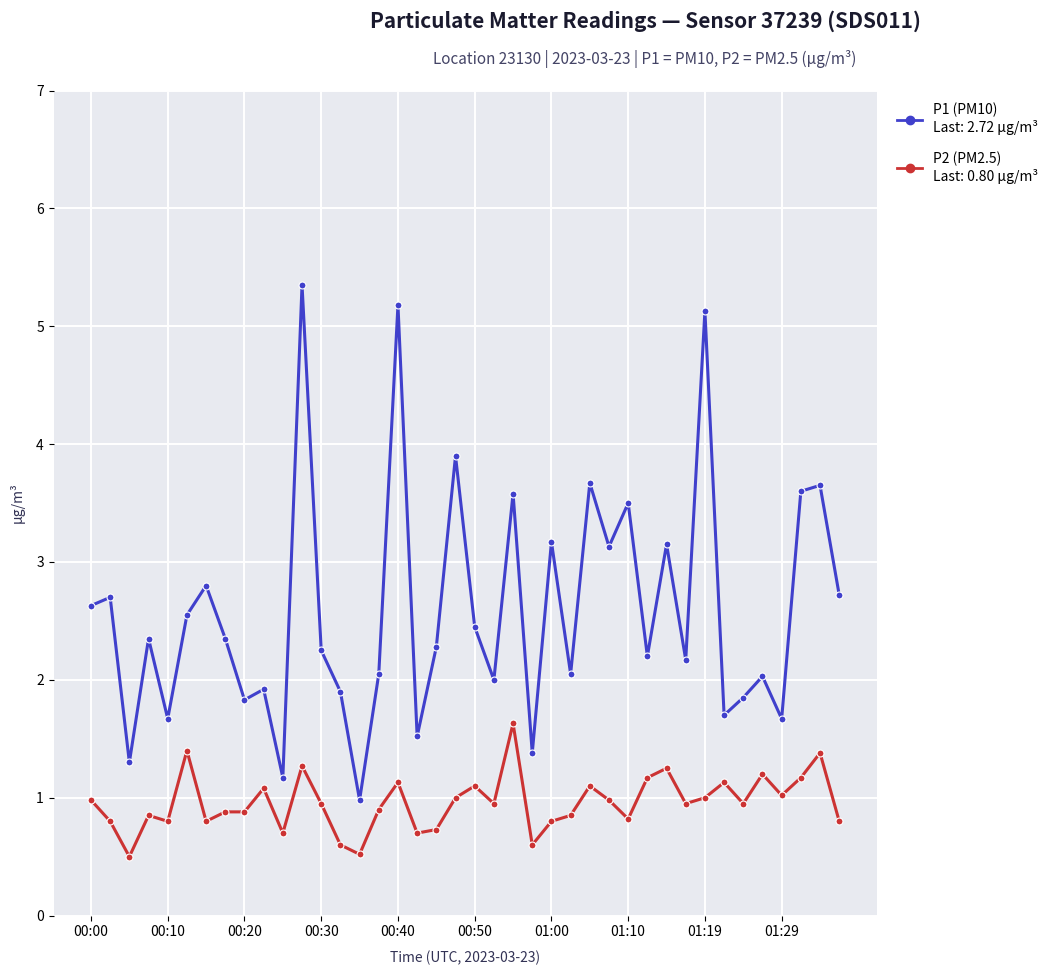

What is the smallest value displayed?

0.5